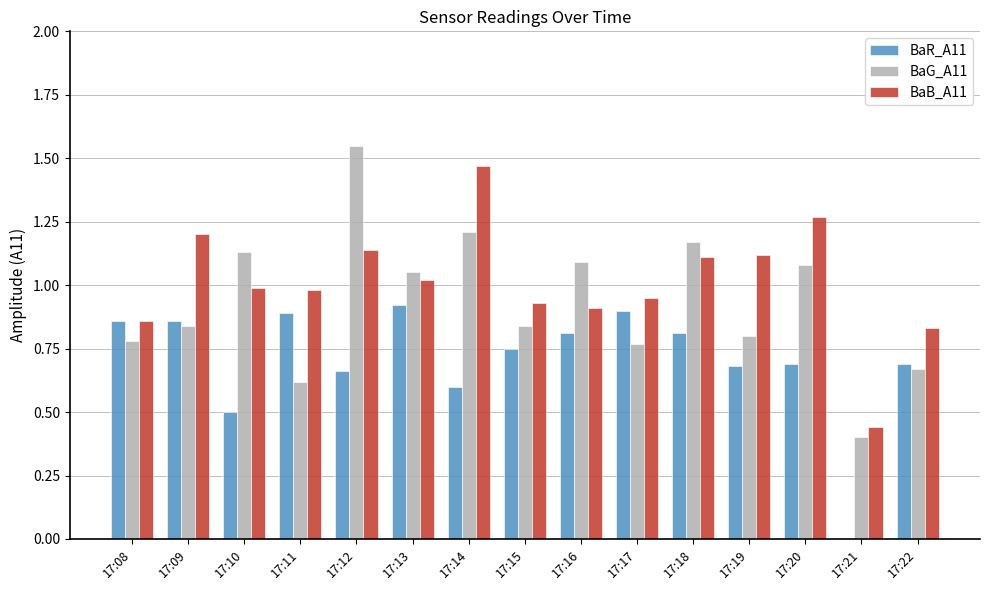

What is the total value across all series at 17:20?

3.0